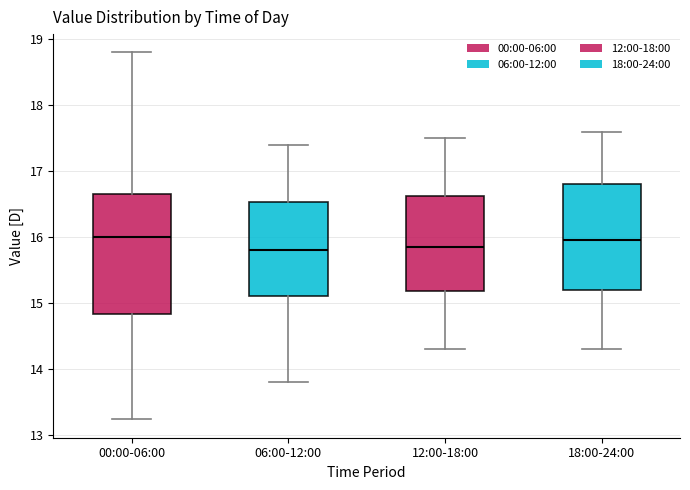

Where is the lower edge of the box for 00:00-06:00 on the y-axis? The values are not printed on the chart, so give them approximately, as read against the axis.

14.8